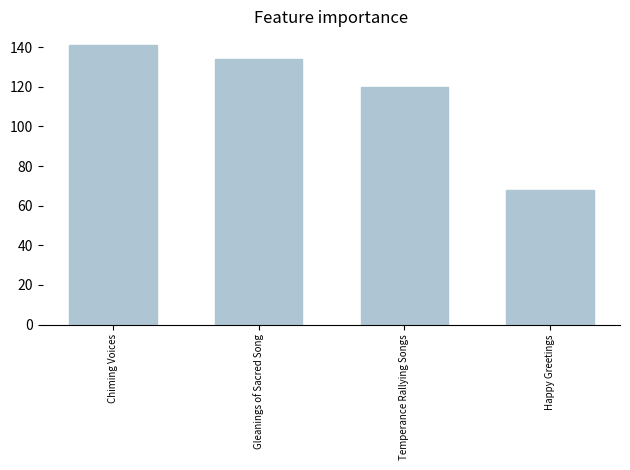

What is the value of the 3rd bar from the left?

120